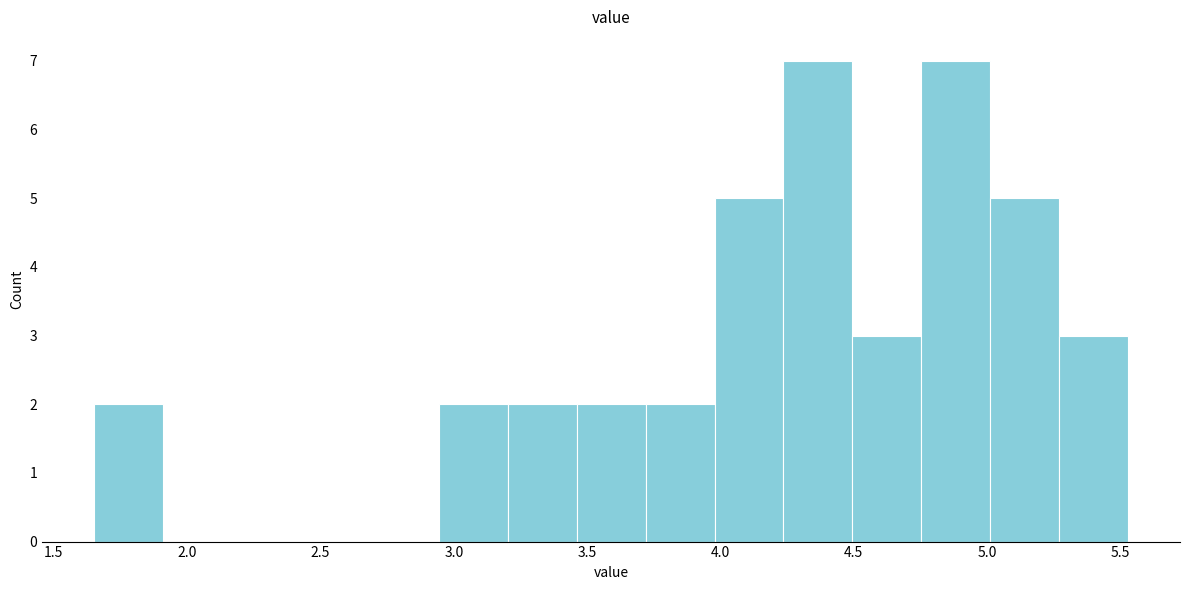

How tall is the bar that spans 4.50 to 4.75 on the x-axis? Neither the bar edges nor the heights are printed on the chart, so give them approximately, as read against the axes.

3